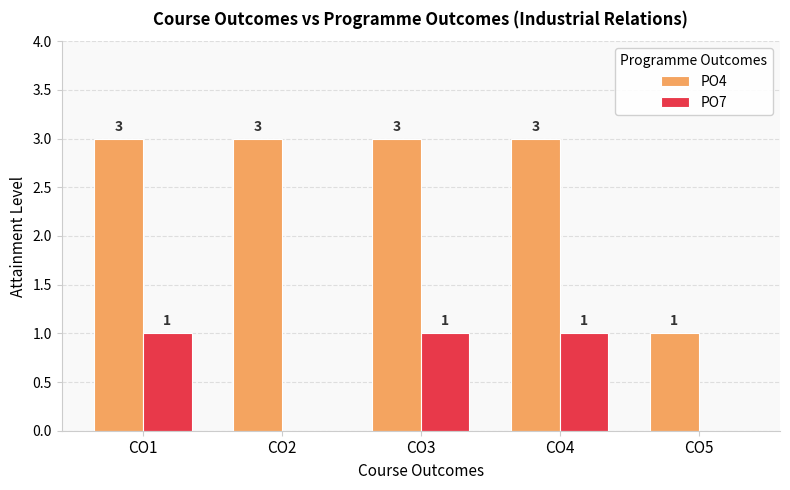

What are all the series names shown in the legend?

PO4, PO7